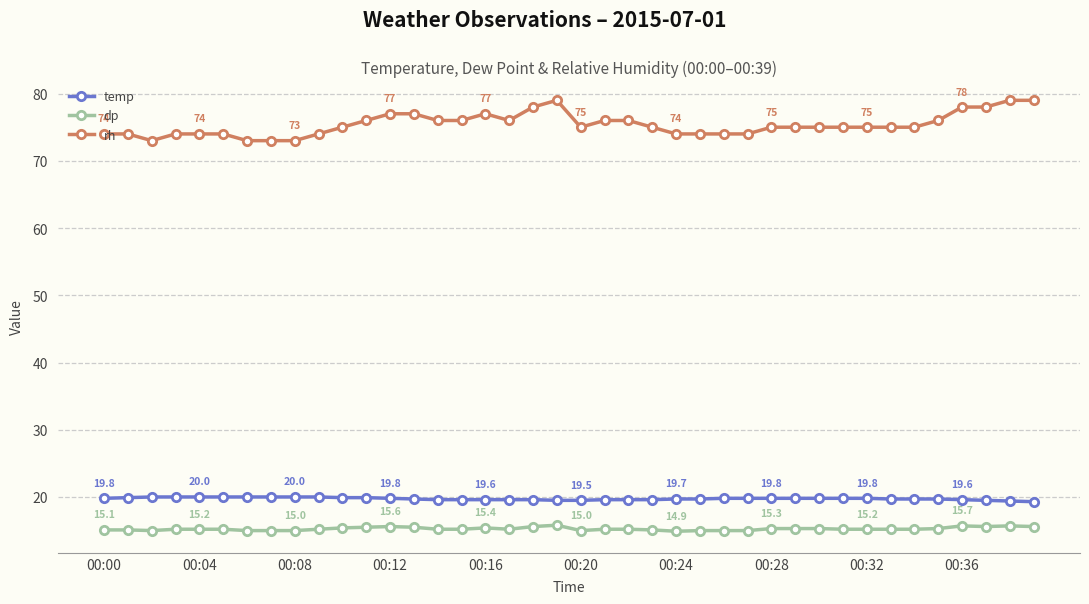

Which series has the largest range (max minus min)?

rh